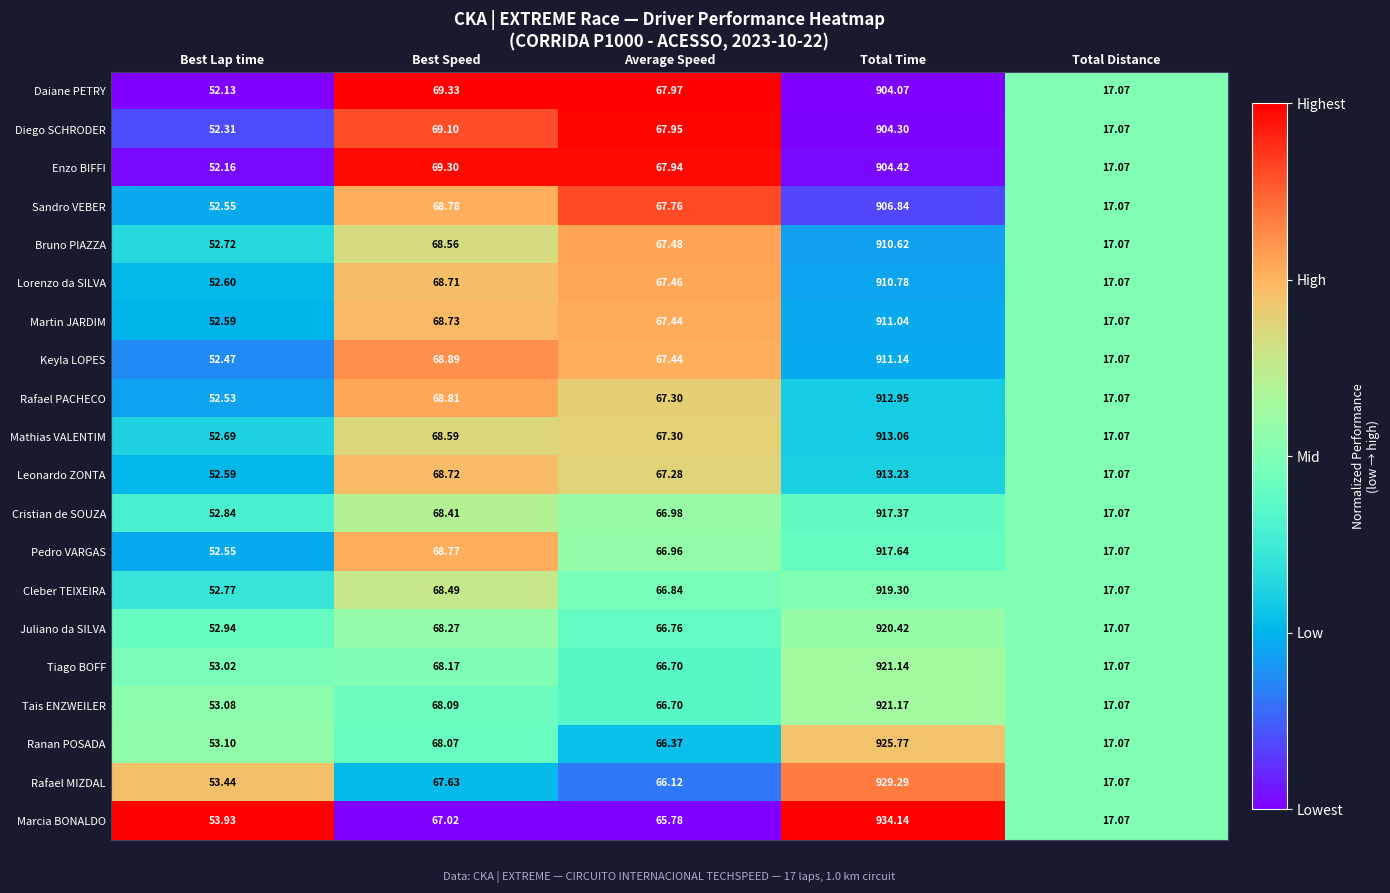

Where is Martin JARDIM nearest to the value 464?

Best Speed